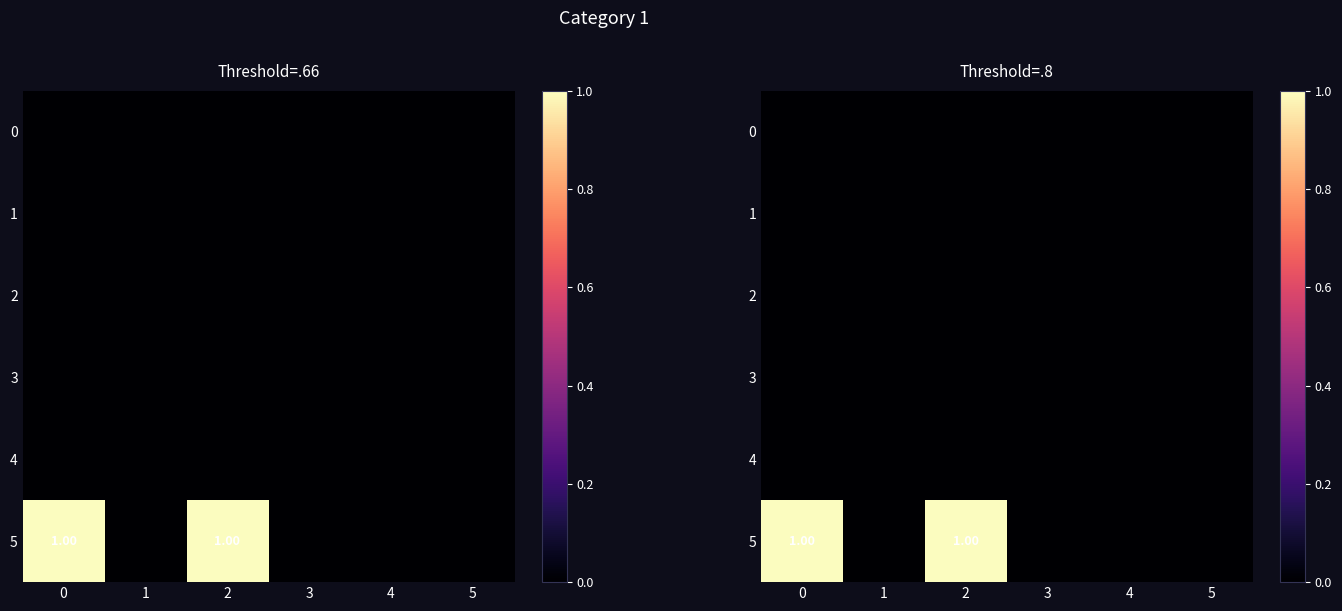

Is it true that 0 equals 0 at 1?

True